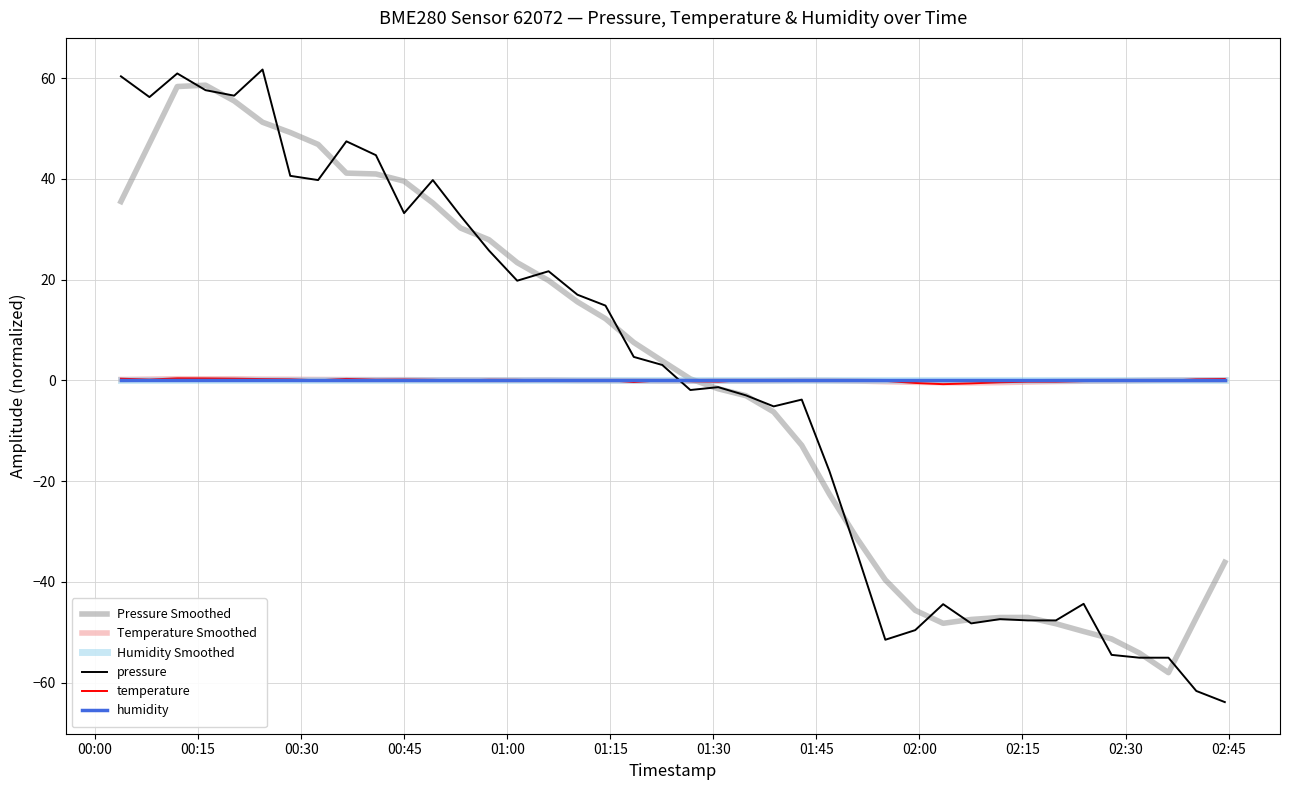

Is this an area chart (filled region under the line)?

No